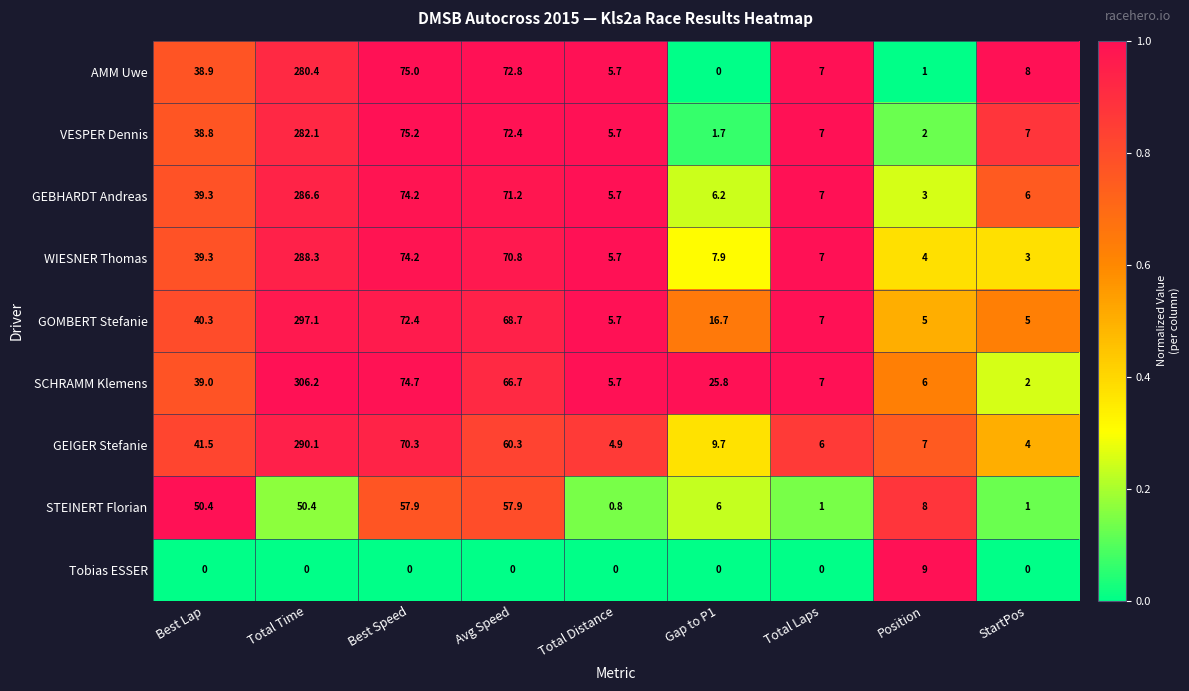

What is the sum of the AMM Uwe values at Avg Speed and Best Speed?

147.8